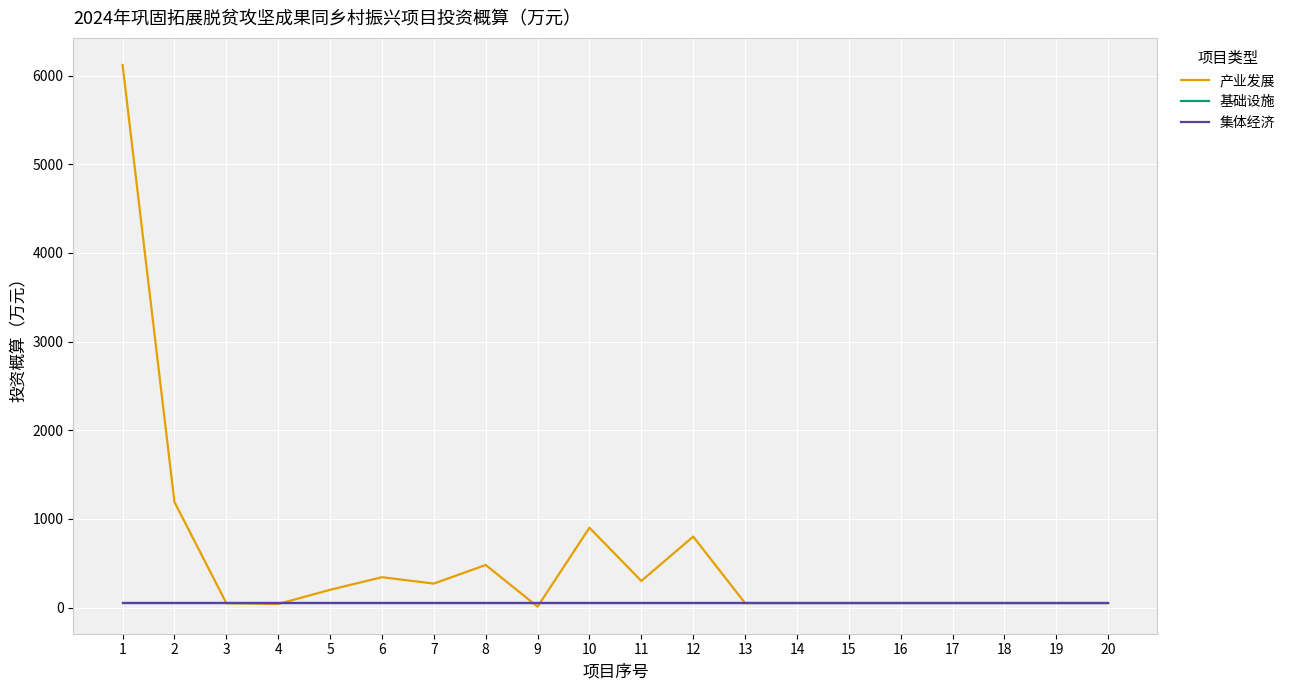

At which label does 基础设施 reach its minimum?

1